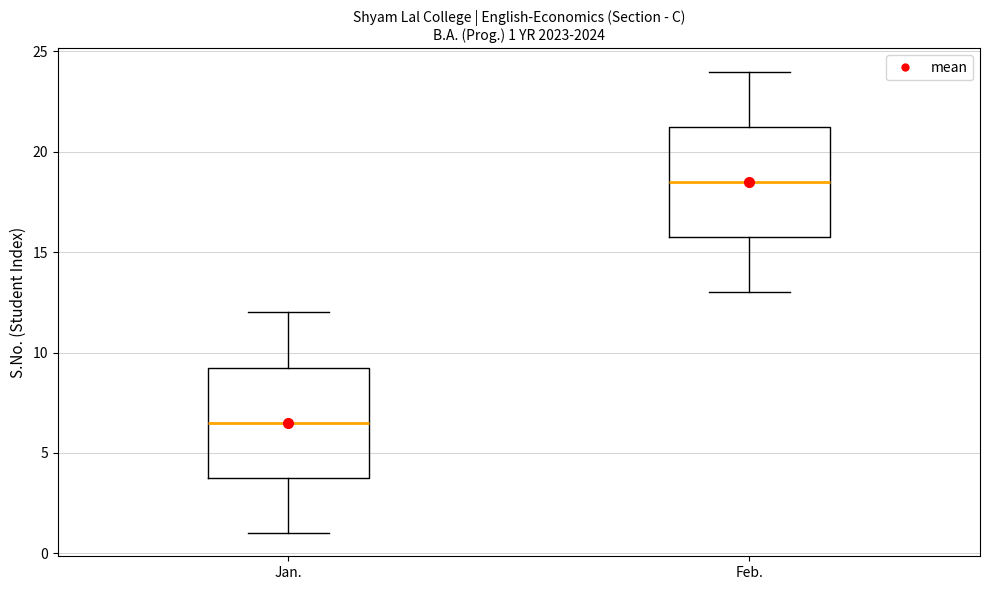

Which box's median line is the lowest?

Jan.